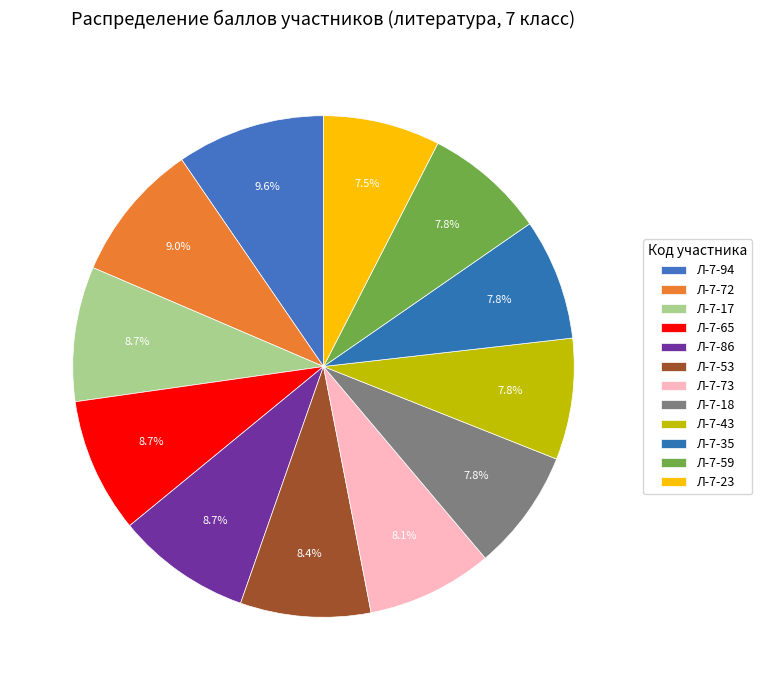

Approximately how many times larger is the value at Л-7-94 compared to Л-7-65?

1.1